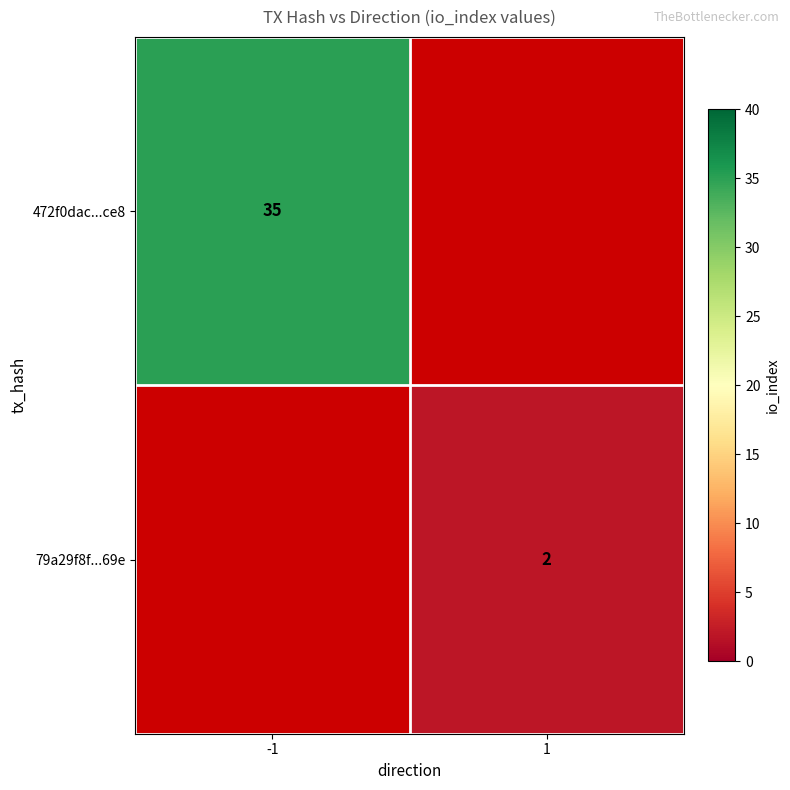

The 472f0dac...ce8 series shows 55 at -1. True or false?

False